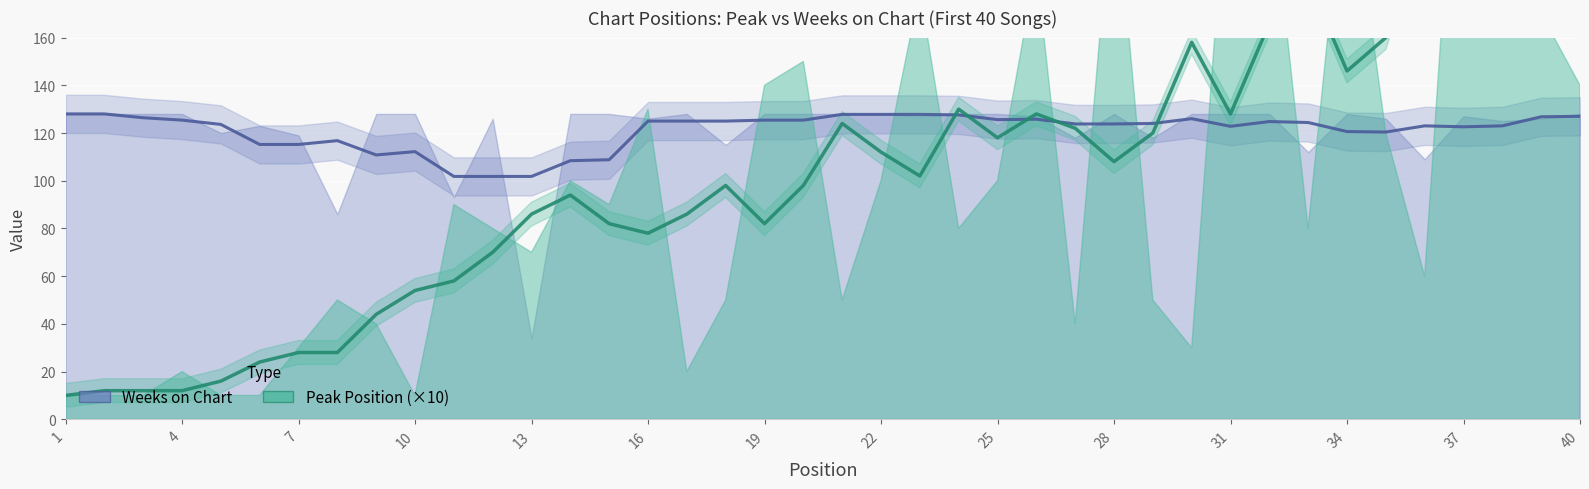

What is the difference between the Weeks on Chart values at 22 and 39?

2